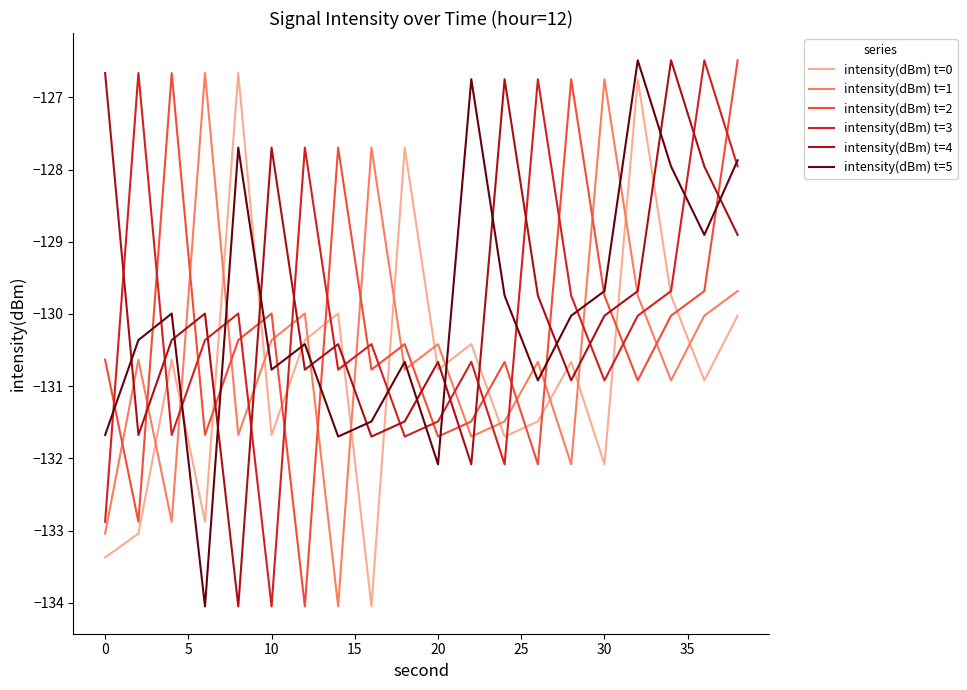

How many lines are shown in the chart?

6